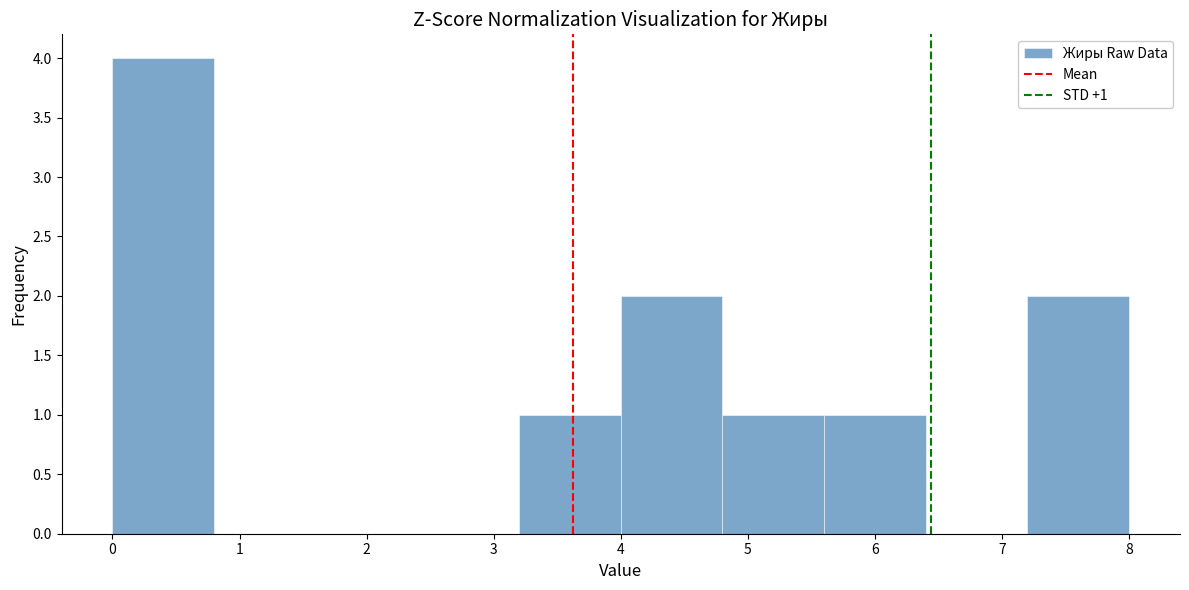

Over which range of the x-axis is the bar tallest?

0.0 to 0.8